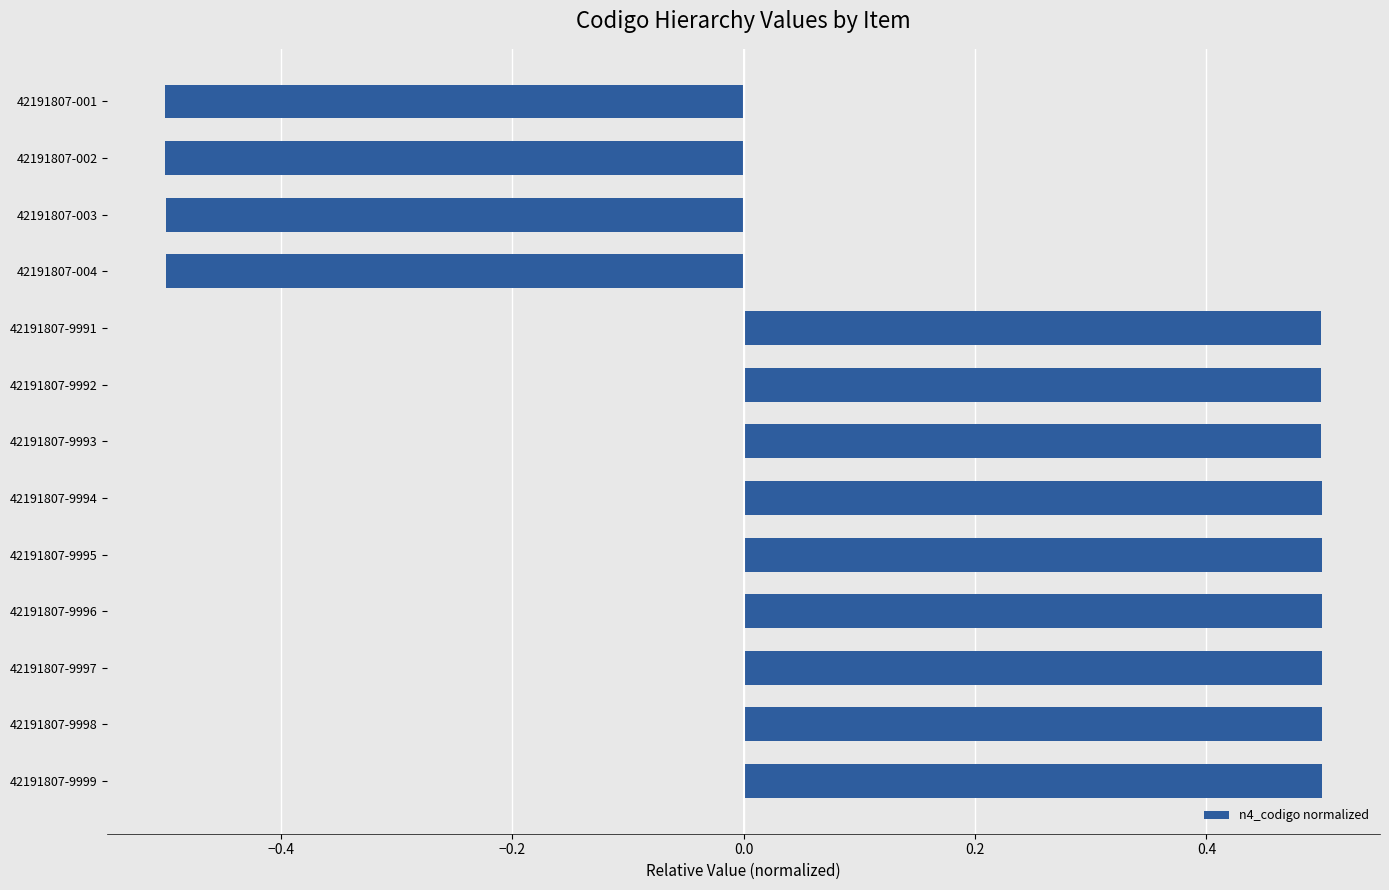

What is the value of the 6th bar from the top?

0.5